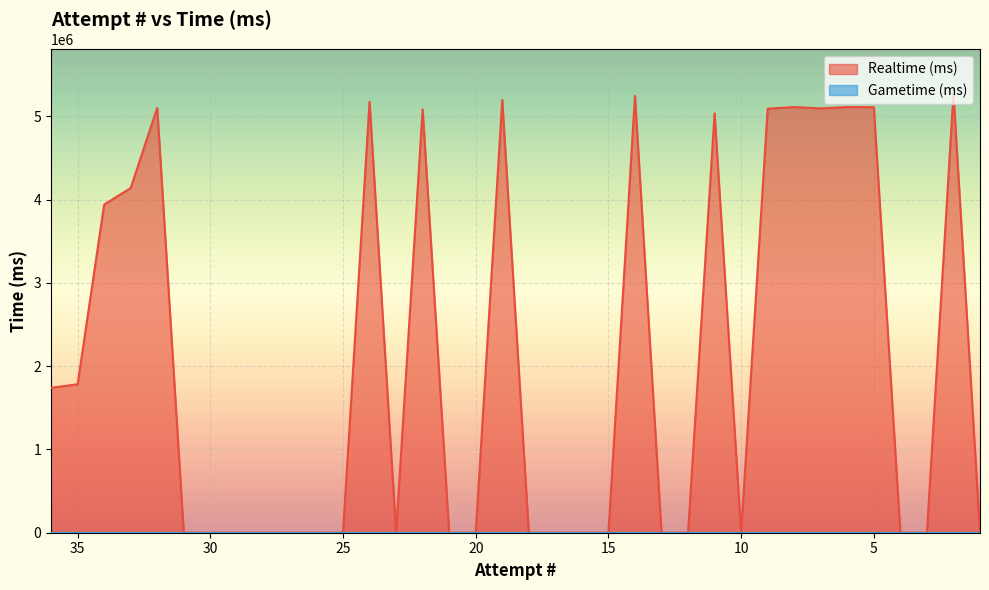

Rank the categories by value from highest to lowest.

2, 14, 19, 24, 8, 6, 5, 32, 7, 9, 22, 11, 33, 34, 35, 36, 31, 30, 29, 28, 27, 26, 25, 23, 21, 20, 18, 17, 16, 15, 13, 12, 10, 4, 3, 1